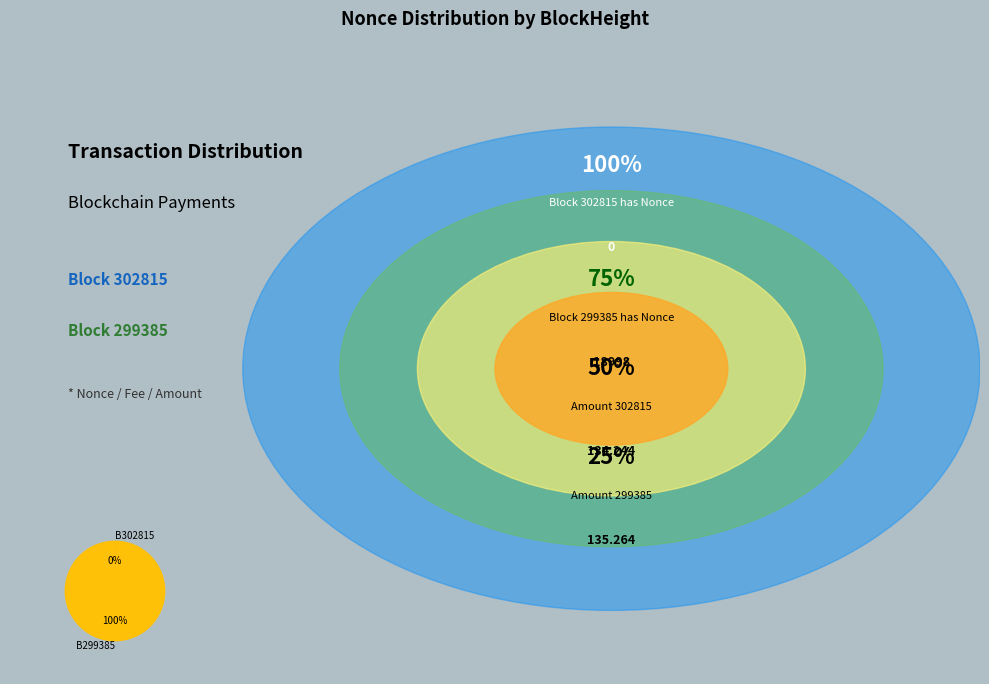

Count the number of slices in the pie.

2